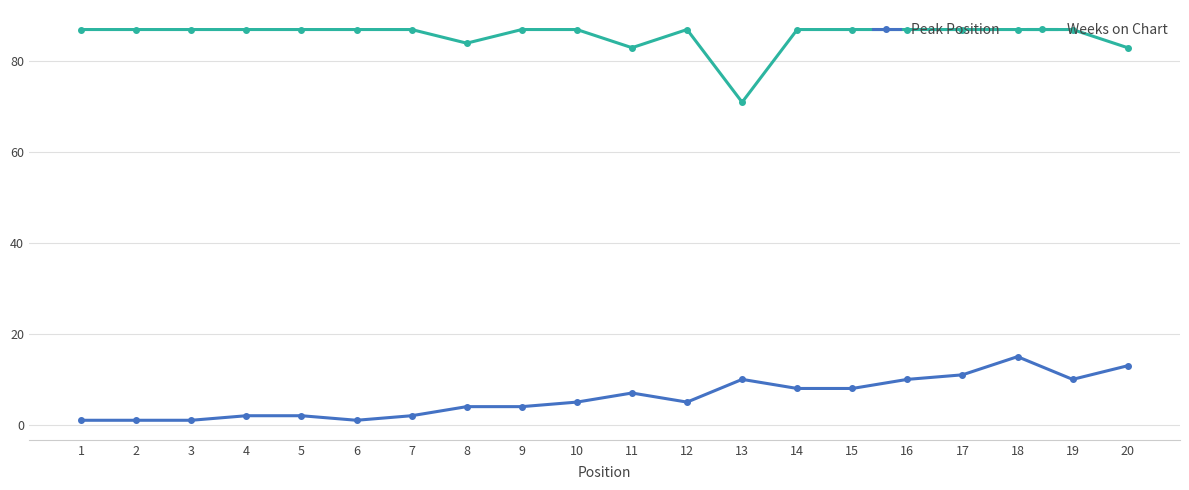

List the series in order of their overall mean, highest first.

Weeks on Chart, Peak Position